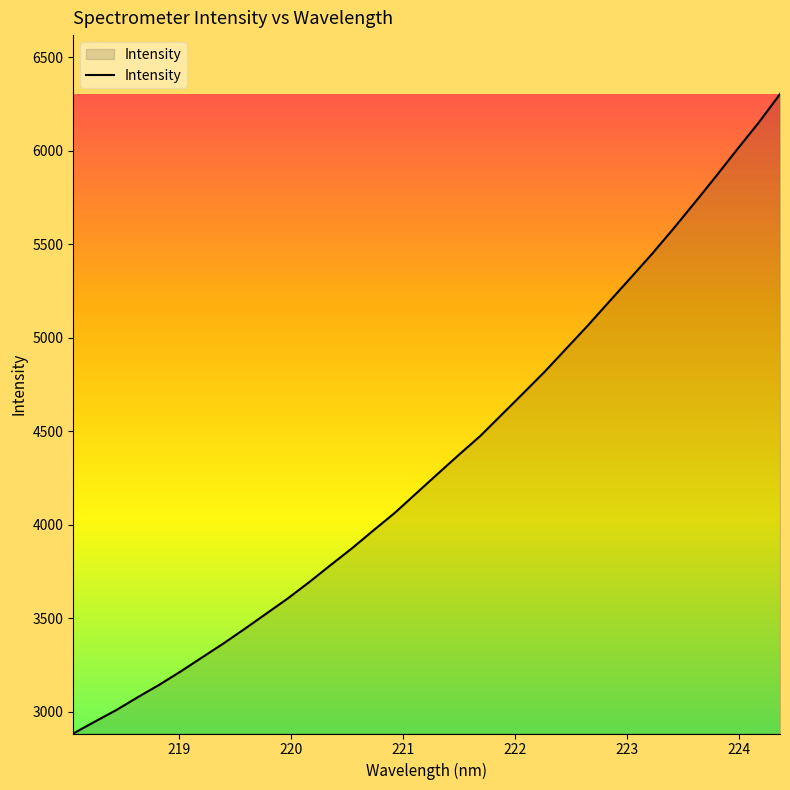

What is the minimum value shown in the chart?

2884.3